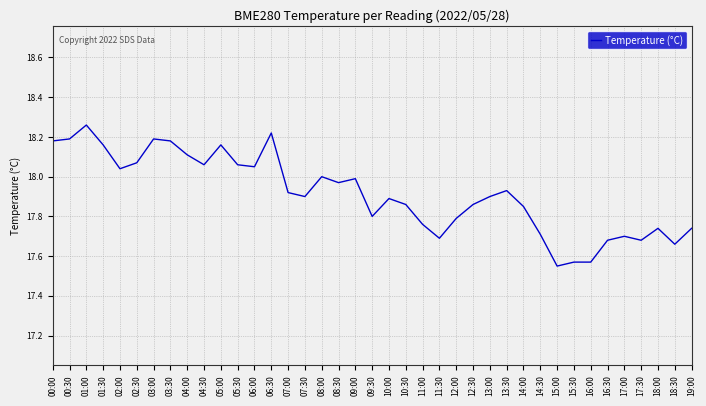

The value at 03:00 is 28.3. True or false?

False